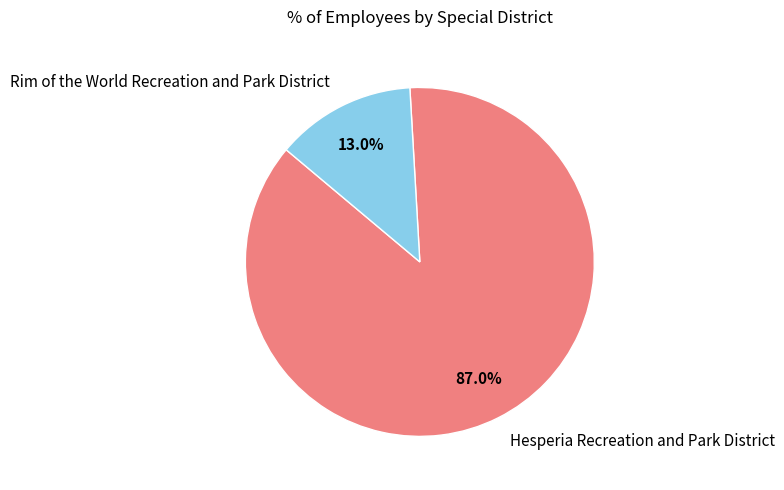

To the nearest percent, what is the average slice percentage?

50%